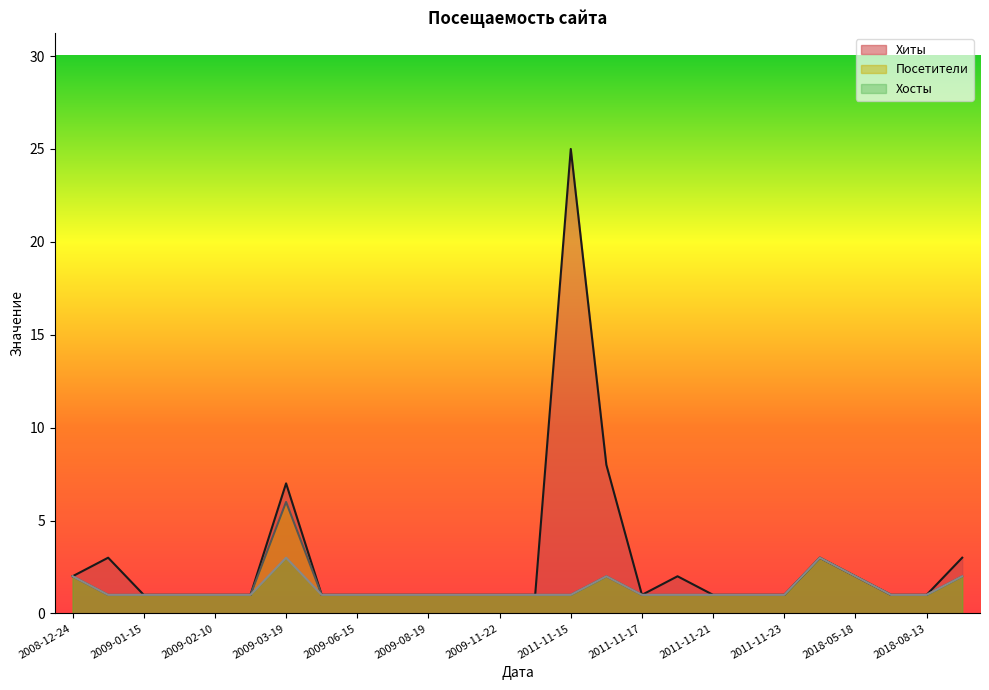

True or false: Посетители has a value of 0 at 2009-01-15.

False